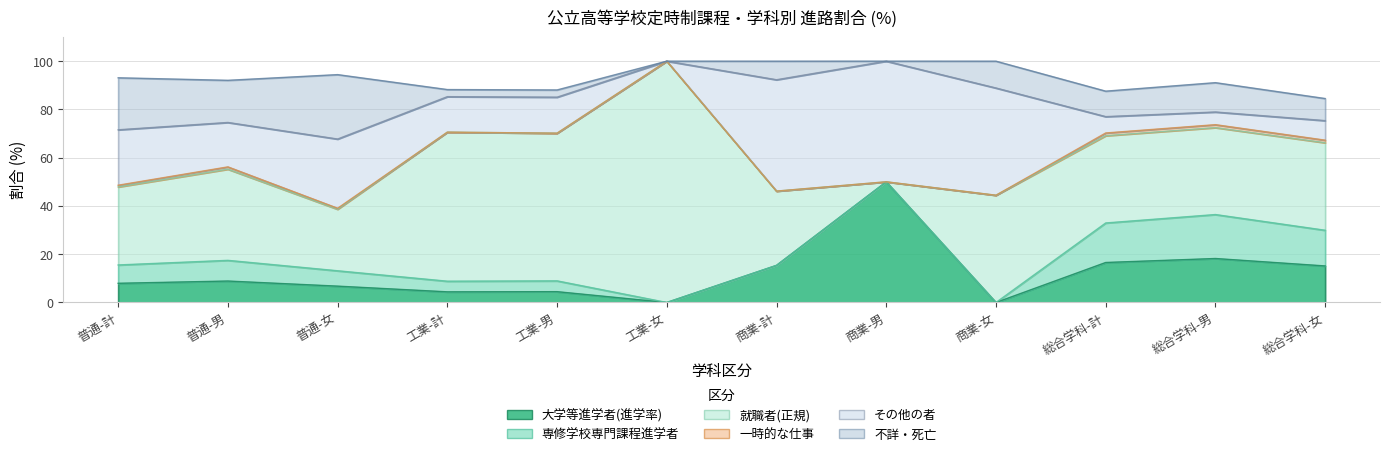

List the series in order of their peak value, lowest first.

一時的な仕事, 専修学校専門課程進学者, 不詳・死亡, 大学等進学者(進学率), その他の者, 就職者(正規)